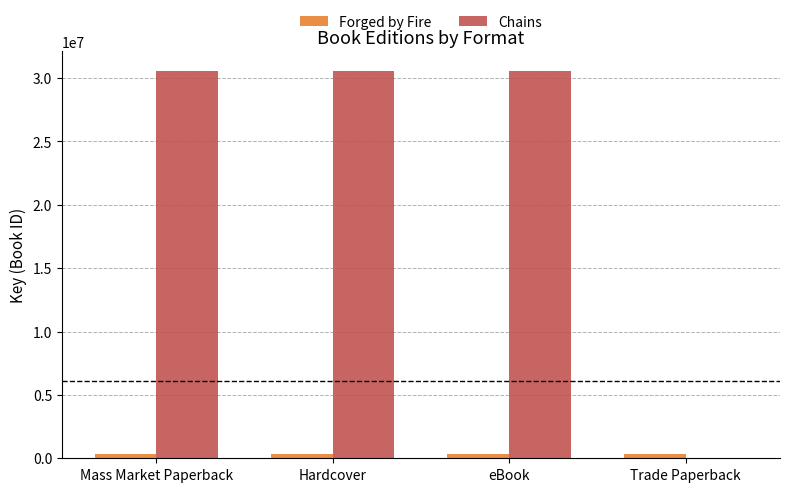

True or false: Chains has a value of 18405124 at Trade Paperback.

False